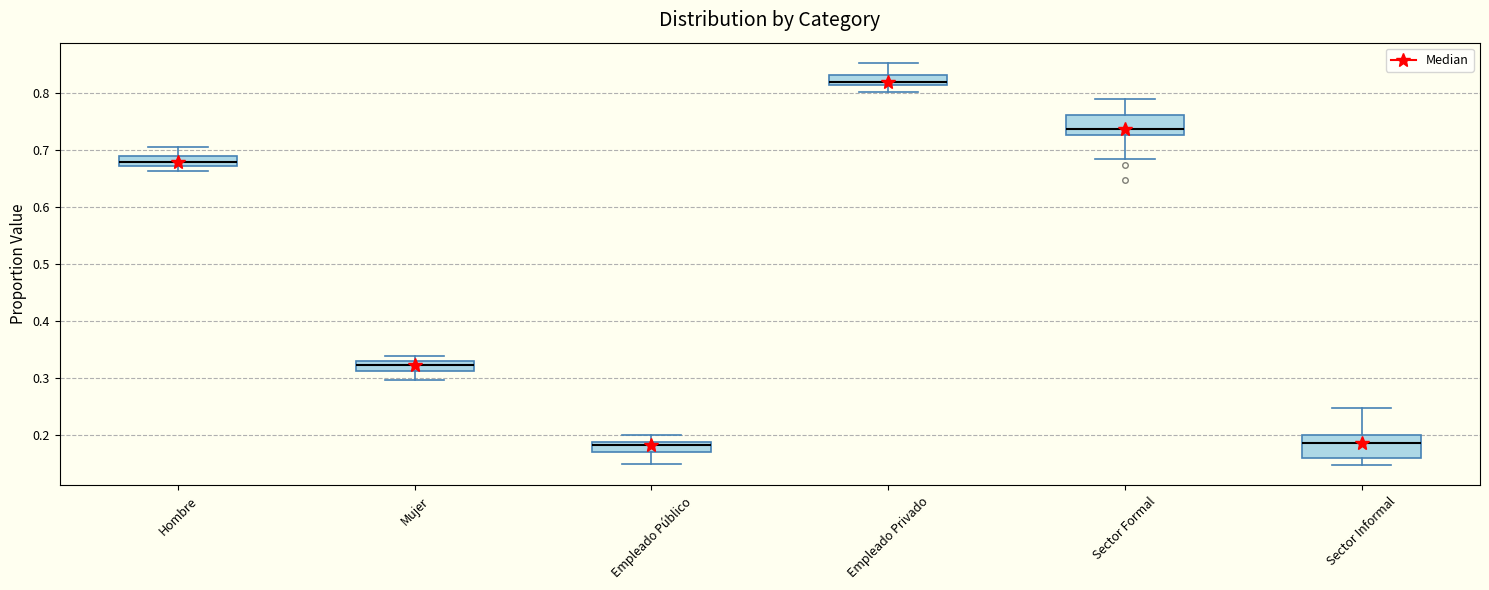

Reading left to right, read every box against the y-axis: the position of its median line, the range the box covers, and the ends of its whiskers. The values are not printed on the chart, so give them approximately, as read against the axis.

Hombre: median 0.68, box 0.67 to 0.69, whiskers 0.66 to 0.70
Mujer: median 0.32, box 0.31 to 0.33, whiskers 0.30 to 0.34
Empleado Público: median 0.18, box 0.17 to 0.19, whiskers 0.15 to 0.20
Empleado Privado: median 0.82, box 0.81 to 0.83, whiskers 0.80 to 0.85
Sector Formal: median 0.74, box 0.73 to 0.76, whiskers 0.68 to 0.79
Sector Informal: median 0.18, box 0.16 to 0.20, whiskers 0.15 to 0.25